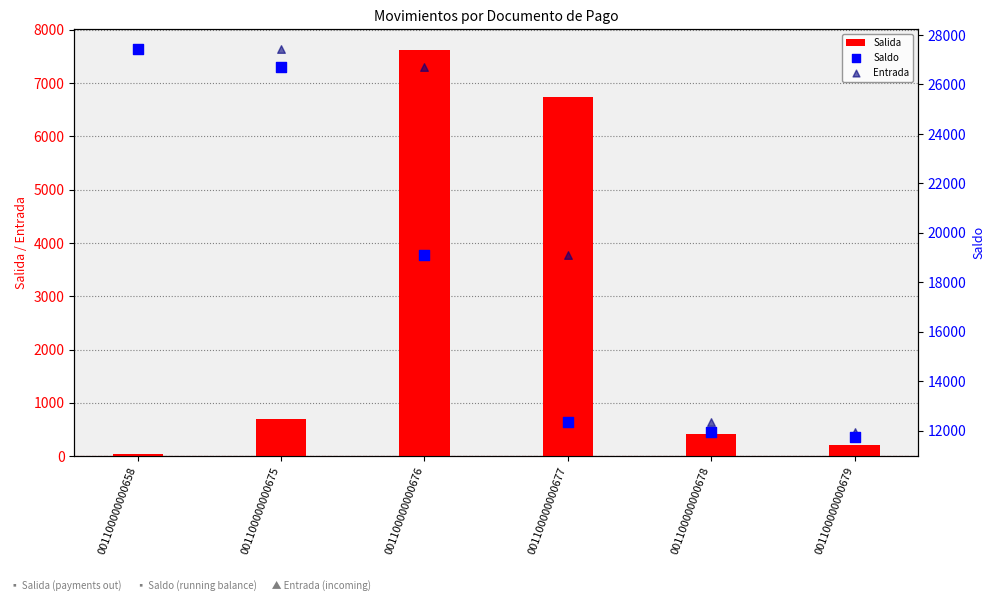

What are all the series names shown in the legend?

Salida, Saldo, Entrada